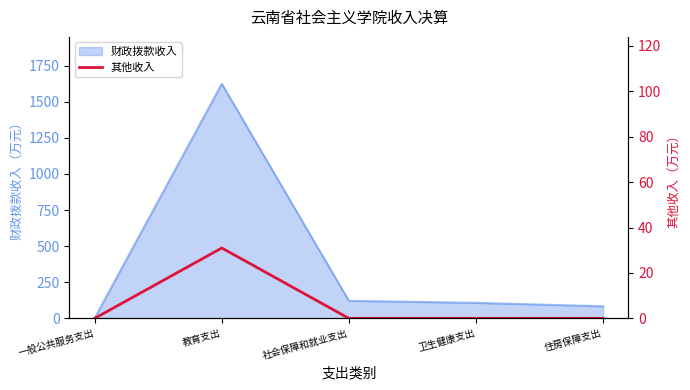

How many lines are shown in the chart?

1